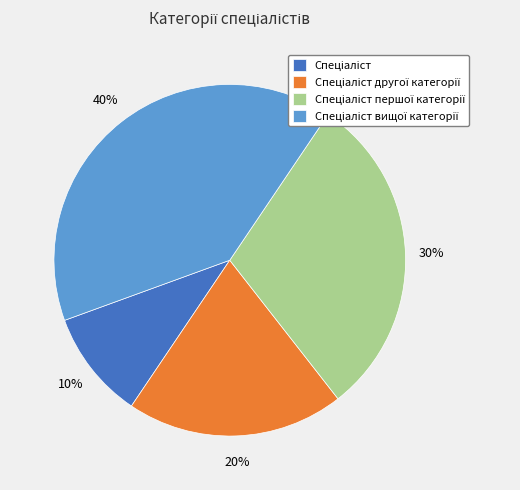

Does any single category account for the majority?

No